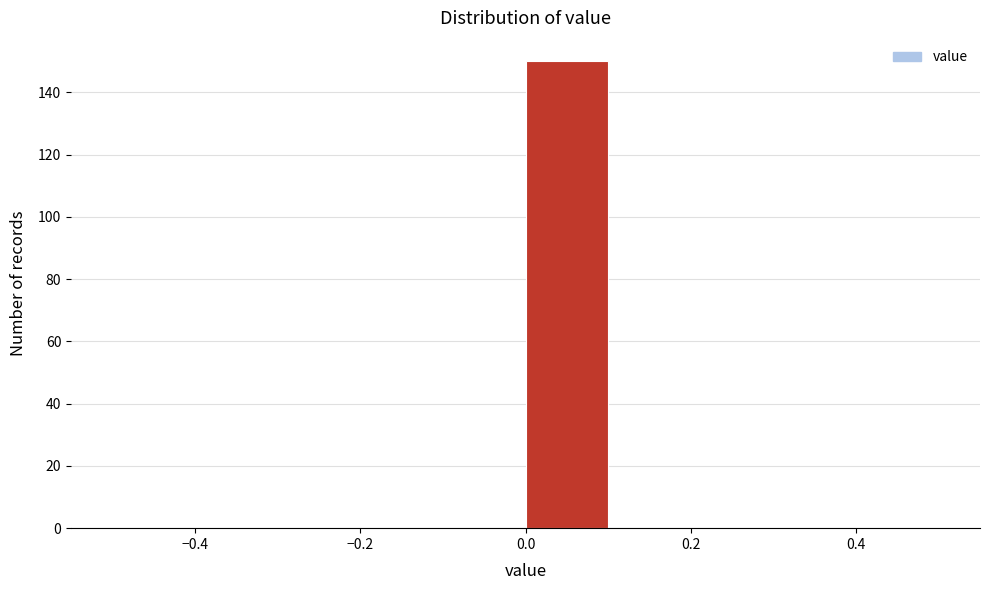

Over which range of the x-axis is the bar tallest?

0.0 to 0.1